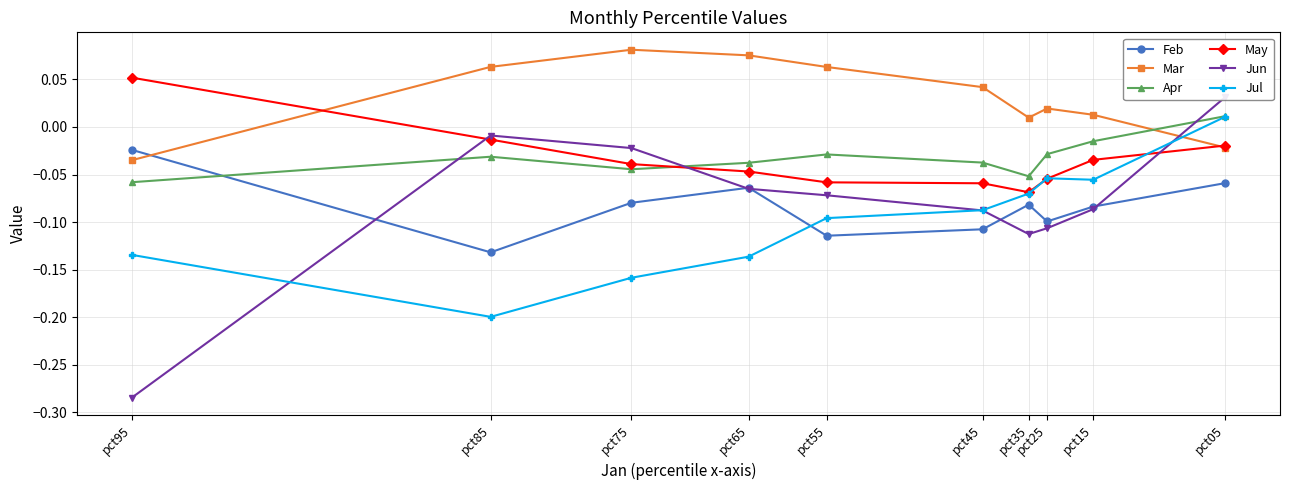

Which series changed the most between pct25 and pct45?

Jul